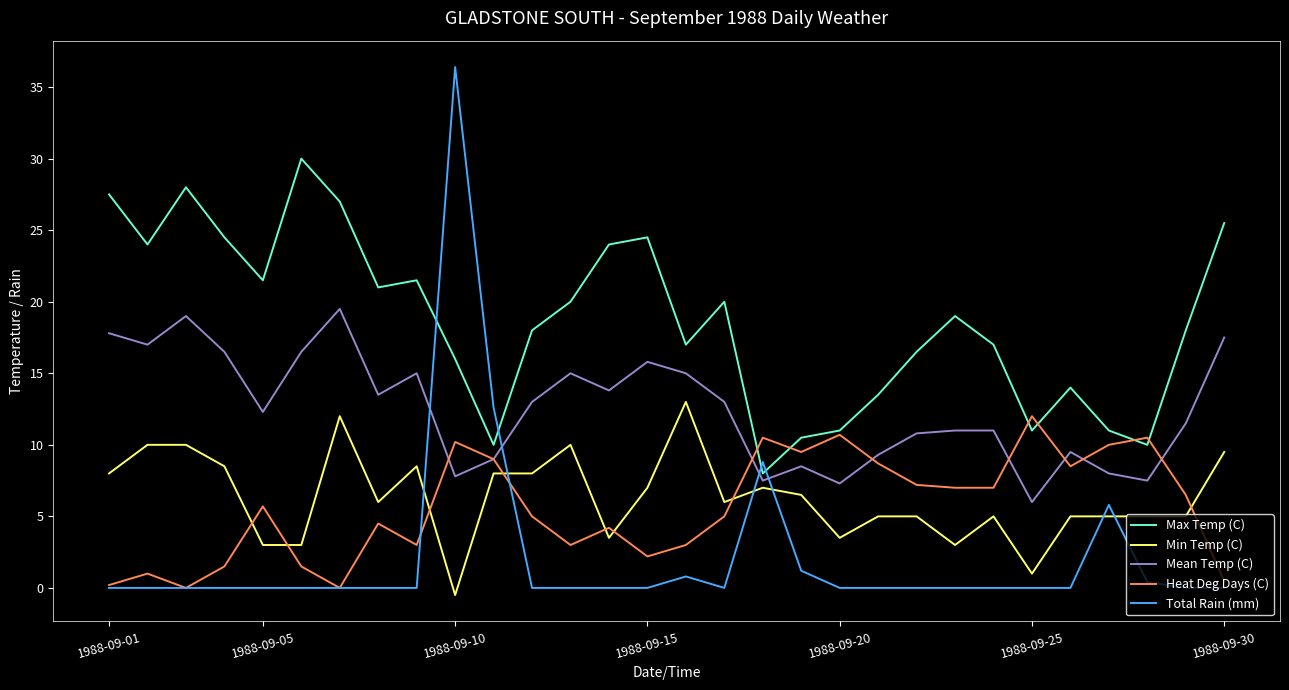

How many series are shown in this chart?

5